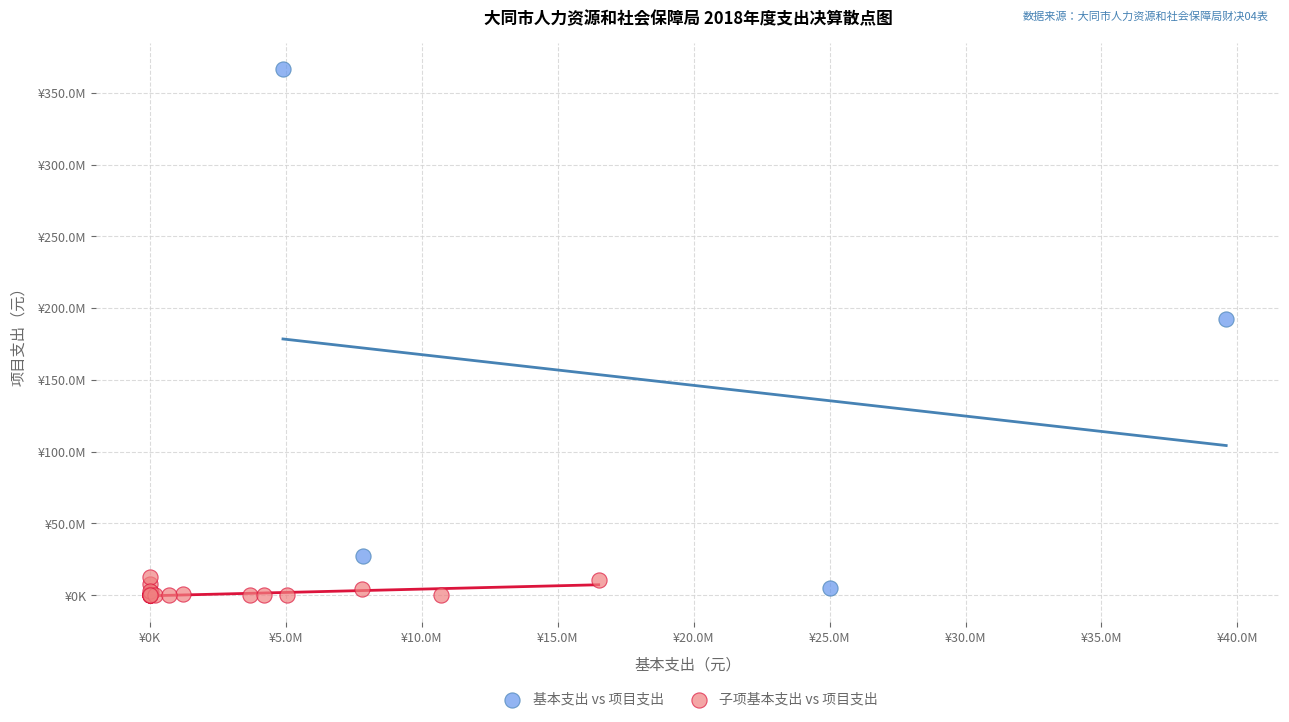

Which series reaches the minimum Y coordinate?

子项基本支出 vs 项目支出